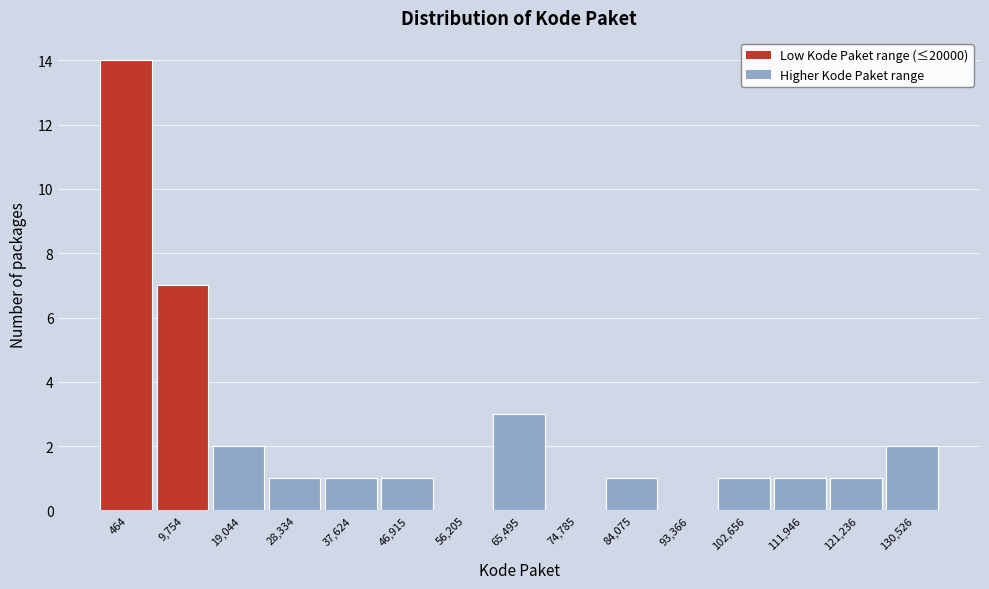

Reading right to left, transcribe all the data shown in this chart.

130,526=2	121,236=1	111,946=1	102,656=1	93,366=0	84,075=1	74,785=0	65,495=3	56,205=0	46,915=1	37,624=1	28,334=1	19,044=2	9,754=7	464=14